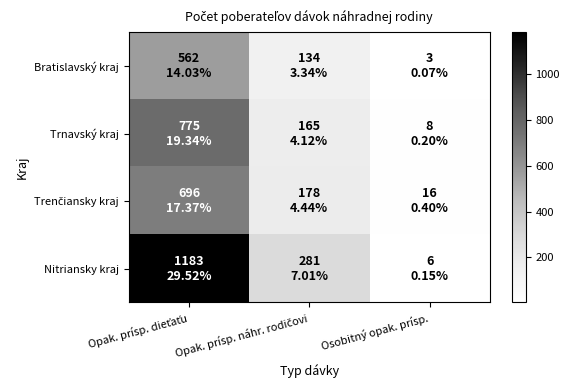

At which category does the chart reach its minimum across all series?

Osobitný opak. prísp.